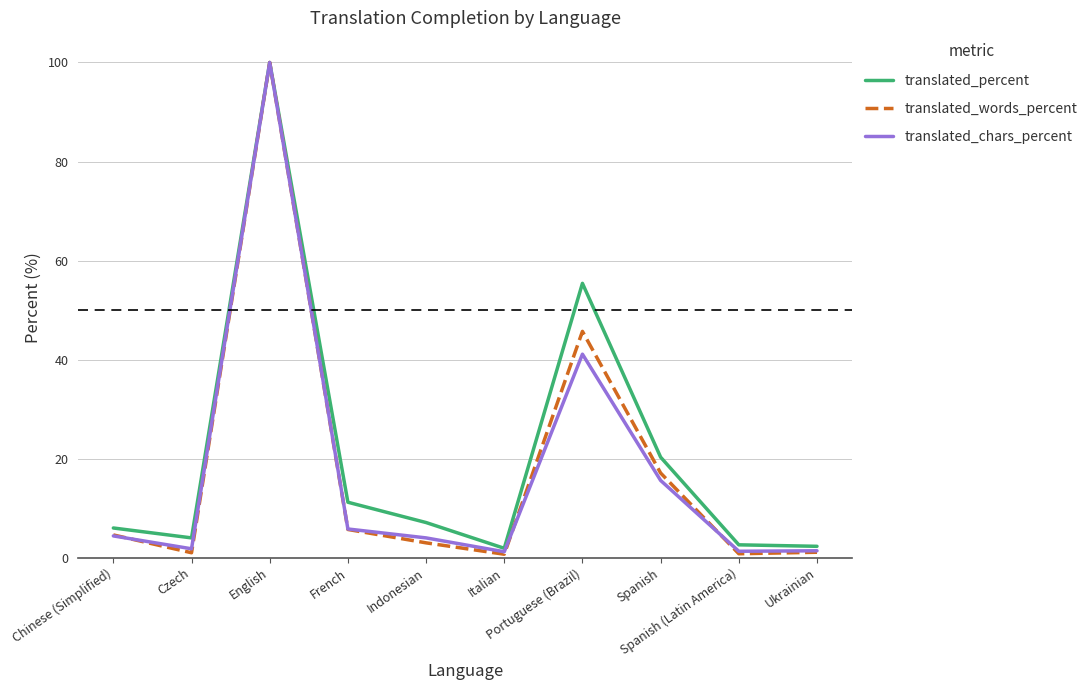

What is the highest value of the translated_percent series?

100.0